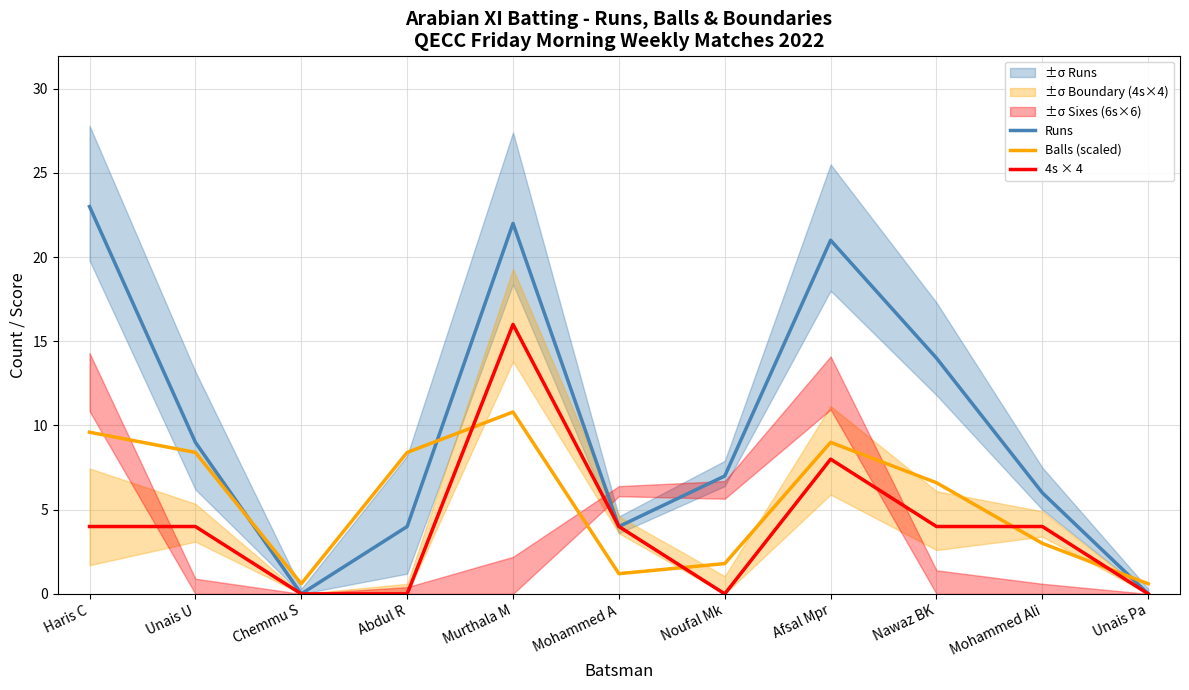

Which series changed the most between Chemmu S and Mohammed Ali?

Runs